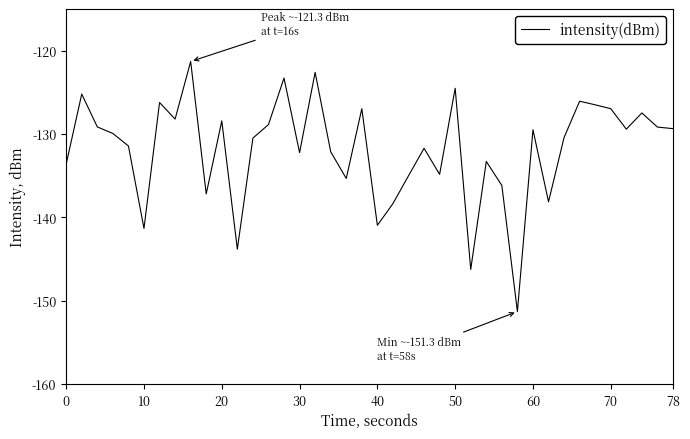

What is the minimum value shown in the chart?

-151.3